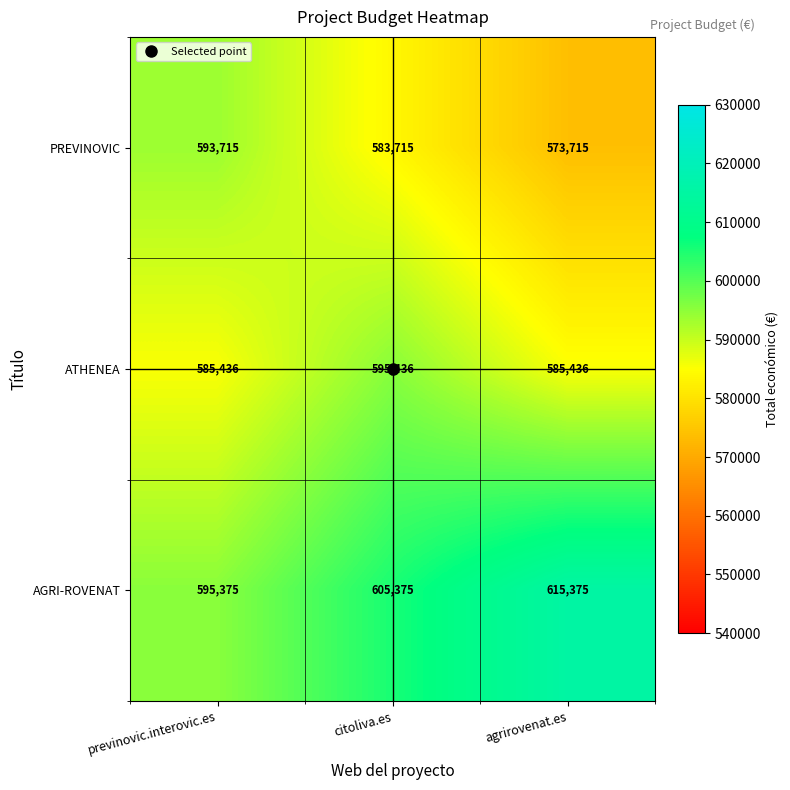

What is the greatest value displayed?

615375